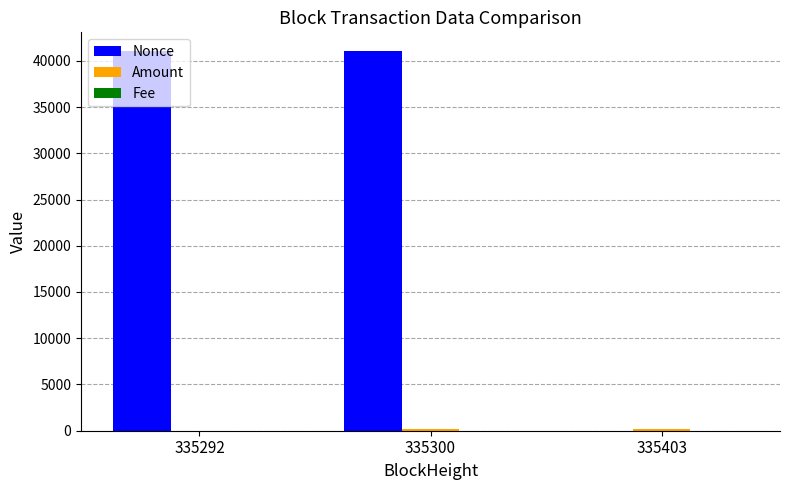

What is the highest value of the Nonce series?

41024.0